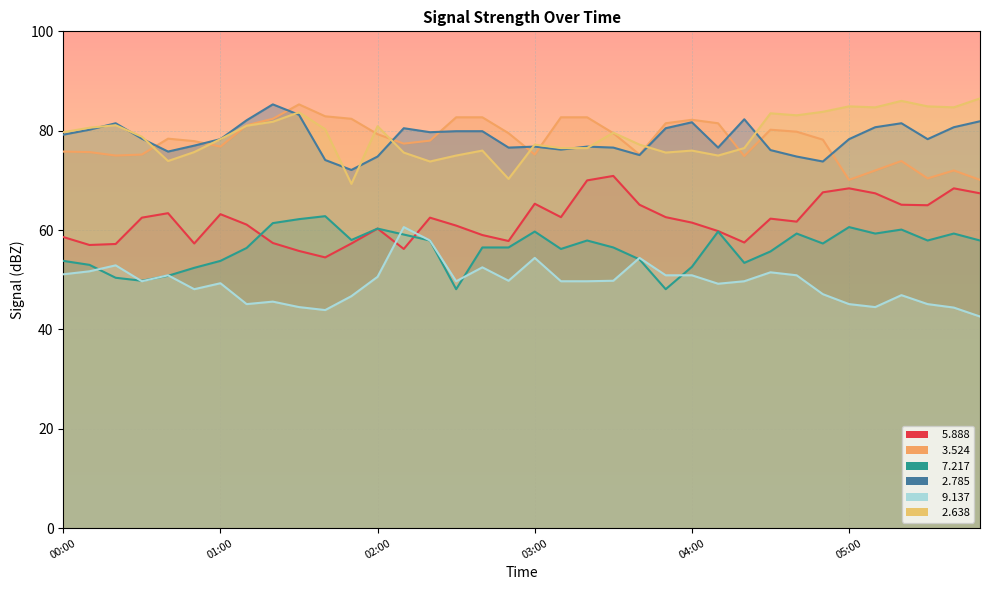

Where is   7.217 nearest to the value 55?

04:30